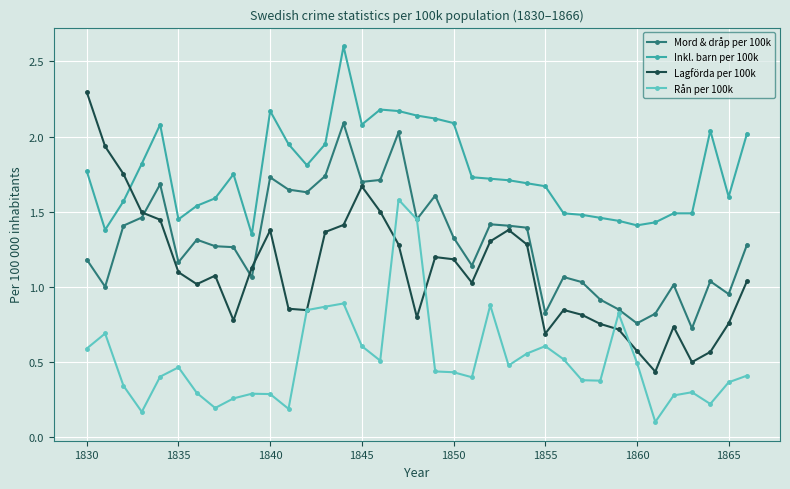

True or false: Mord & dråp per 100k has more than 0 interior local peaks.

True